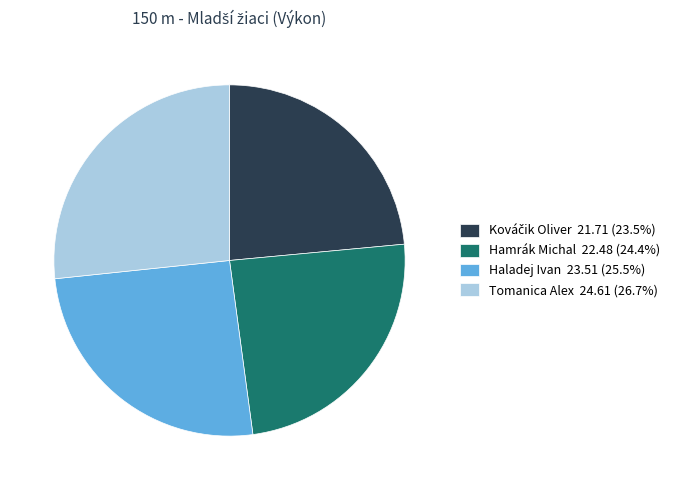

True or false: Hamrák Michal accounts for 30% of the total.

False